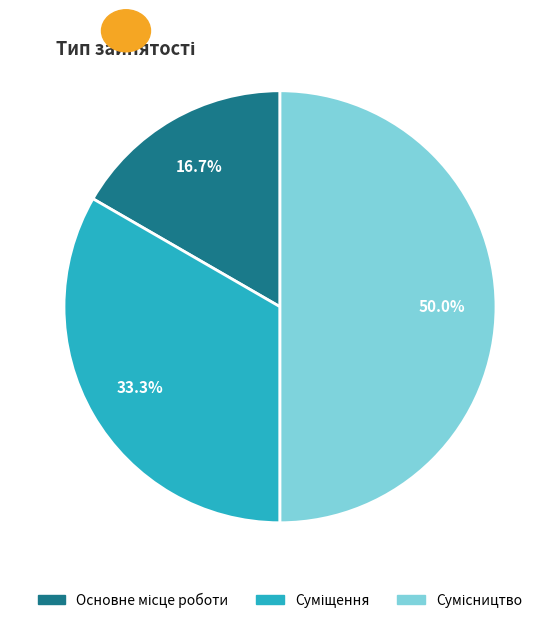

Combined, what portion of the pie is Основне місце роботи and Суміщення?

50.0%